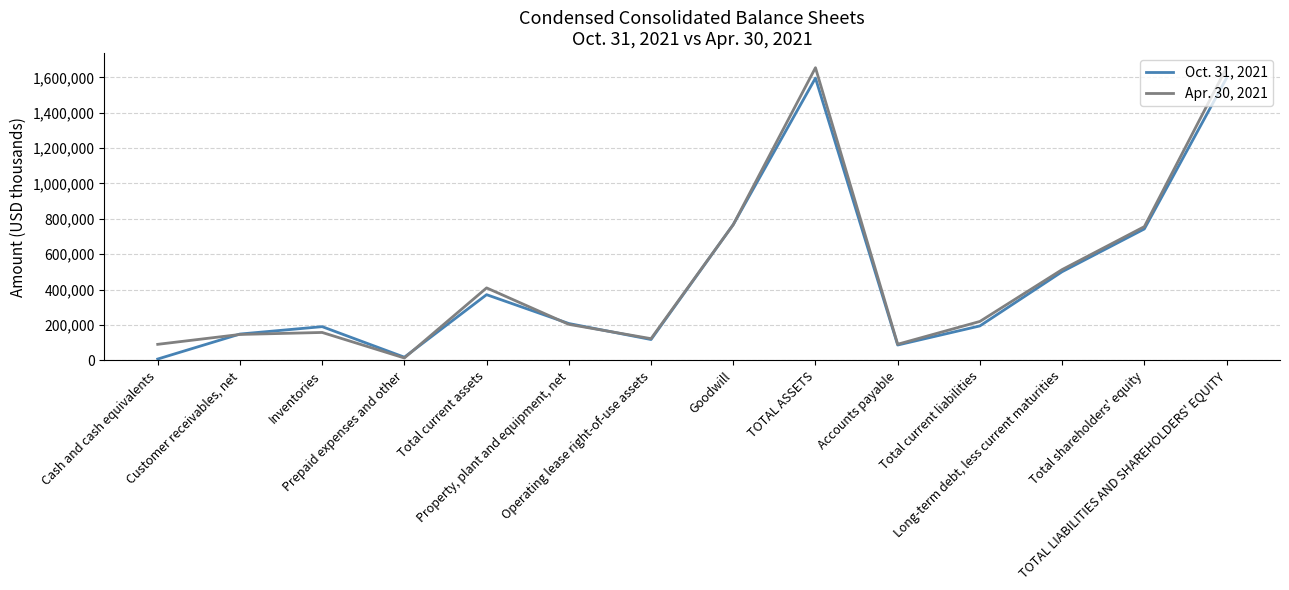

Between Inventories and Long-term debt, less current maturities, which series saw the biggest shift?

Apr. 30, 2021